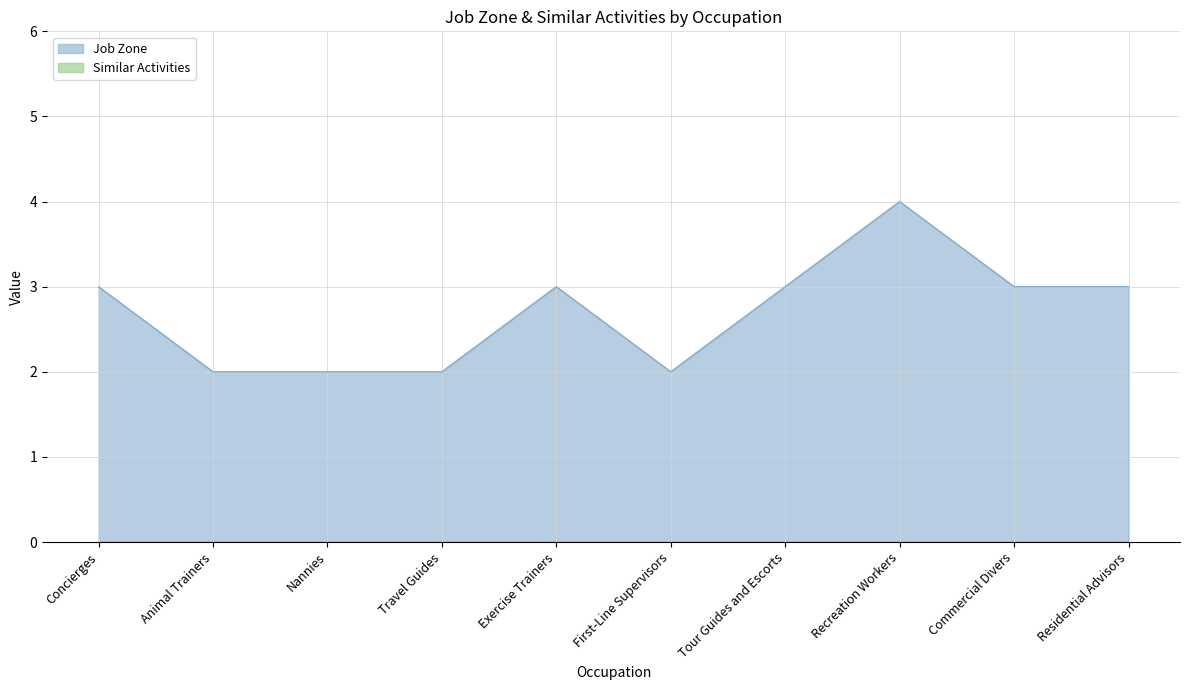

Approximately how many times larger is the value at Residential Advisors compared to Nannies?

1.5